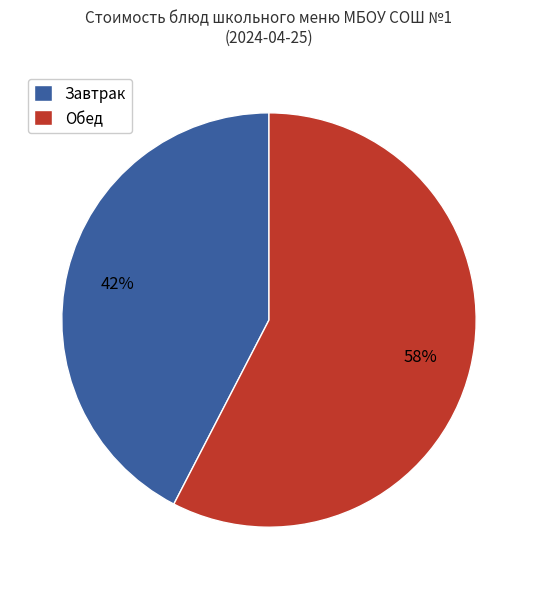

True or false: Завтрак accounts for 52% of the total.

False